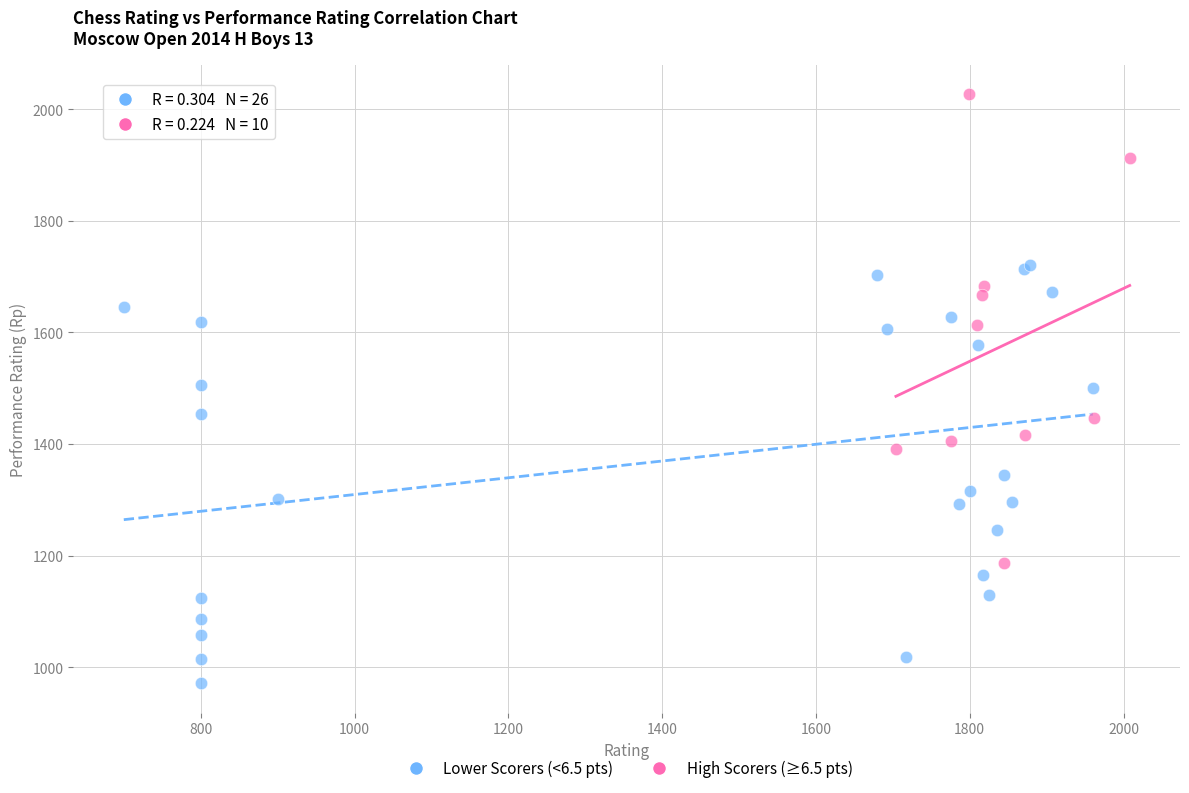

What are all the series names shown in the legend?

Lower Scorers (<6.5 pts), High Scorers (≥6.5 pts)